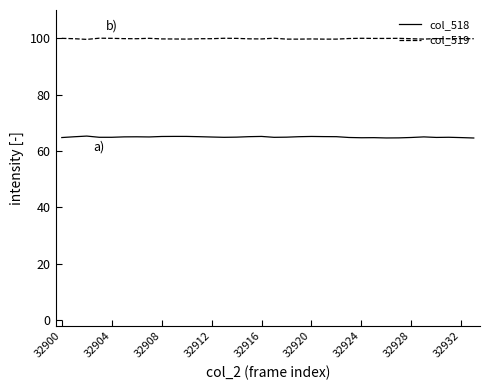

Rank the series by their maximum value, from highest to lowest.

col_519, col_518